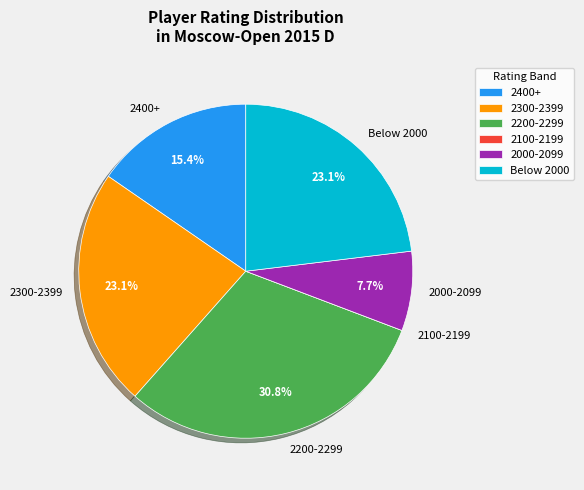

Which slice is the largest?

2200-2299